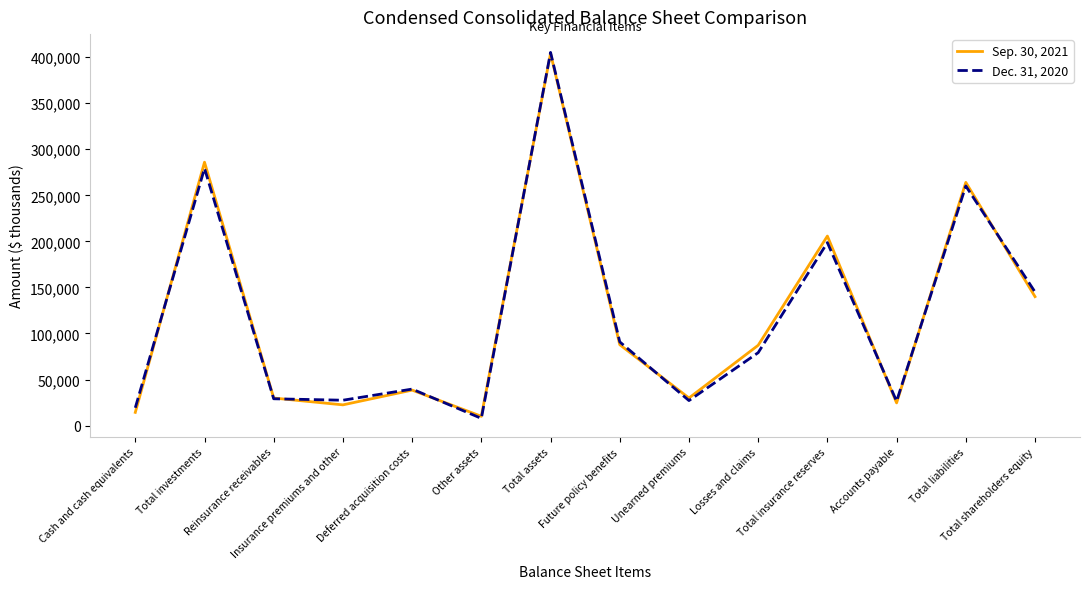

Where is the first local maximum for Dec. 31, 2020?

Total investments